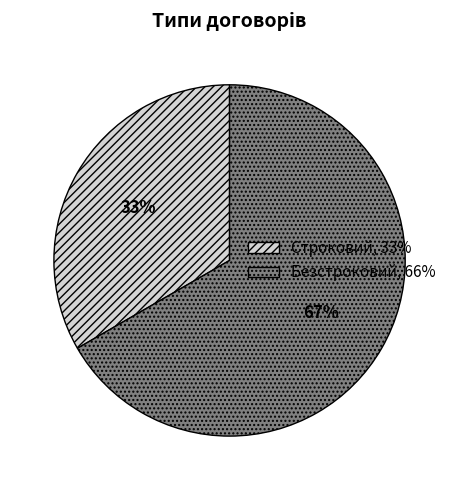

To the nearest percent, what is the combined percentage of Безстроковий and Строковий?

100%